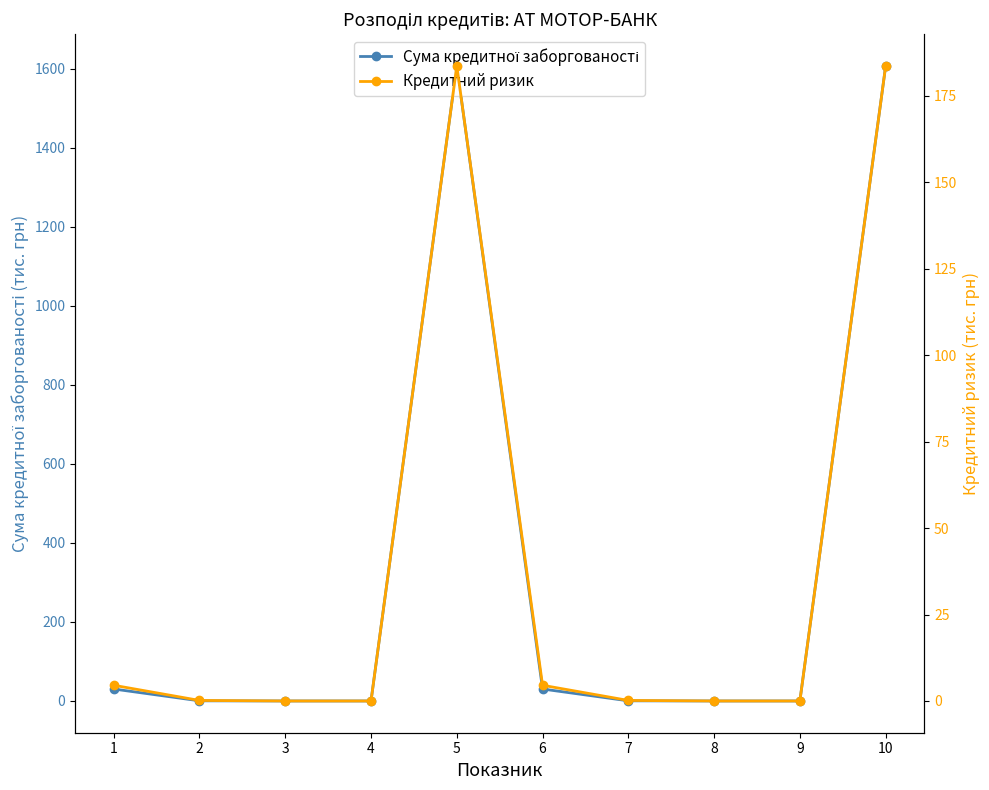

True or false: Кредитний ризик and Сума кредитної заборгованості cross at least once.

False